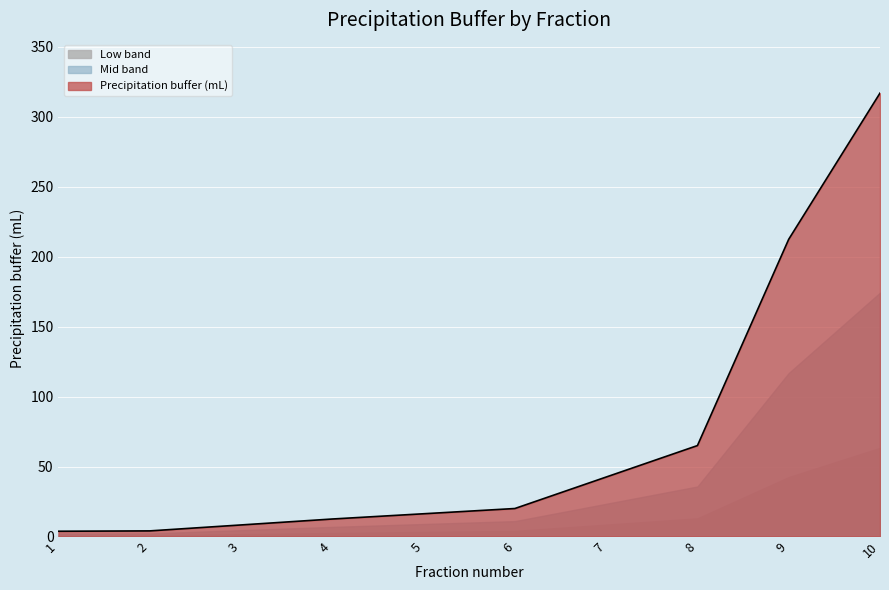

Reading left to right, list all the values displayed in this chart.

1=3.8	2=4.0	3=8.2	4=12.5	5=16.2	6=20.0	7=42.5	8=65.0	9=212.5	10=317.0